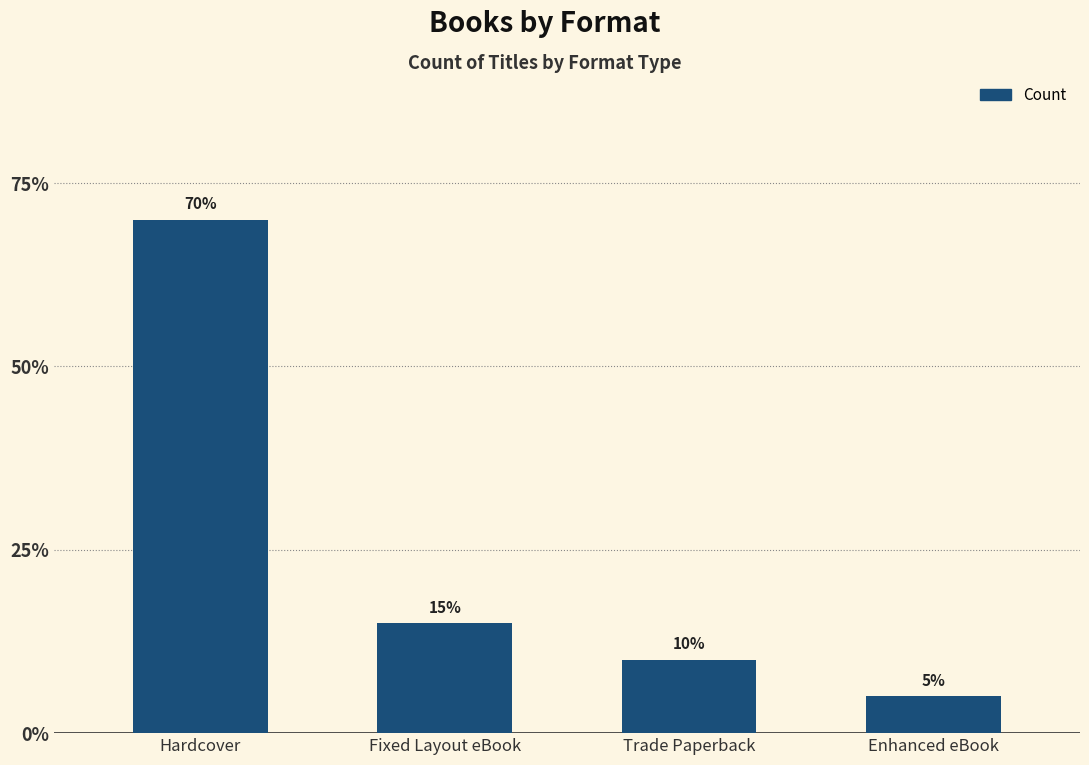

Where does the data first go above 3?

Hardcover